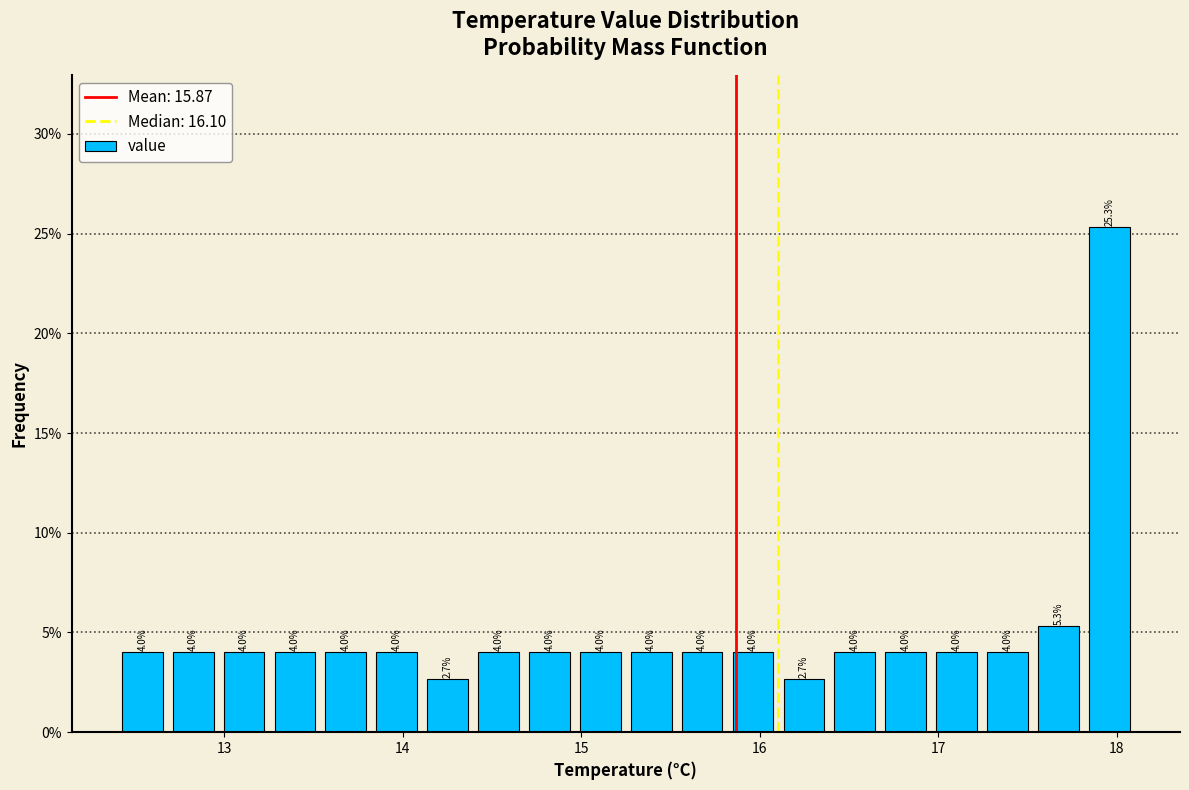

Around what value on the x-axis is the tallest bar? Give the approximate position of its centre, as read against the axis.

18.0